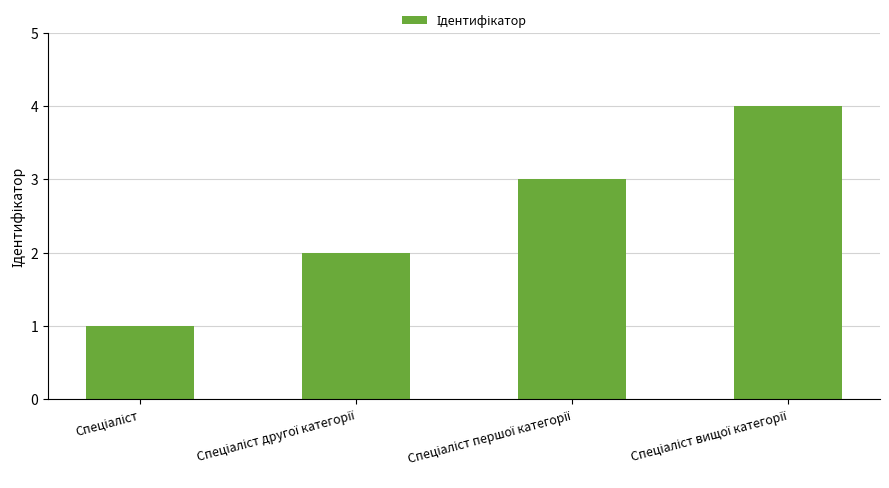

What is the sum of all values?

10